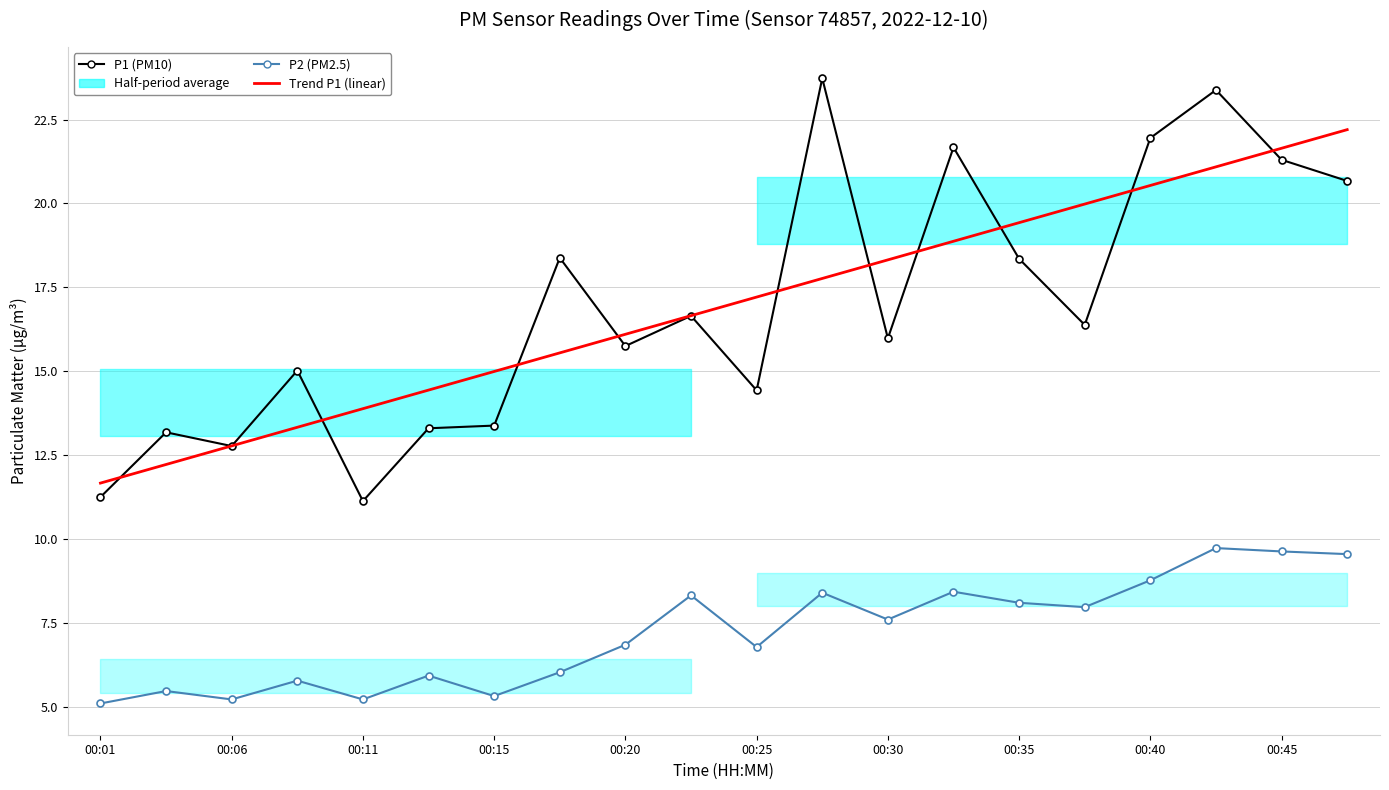

What is the average value of the P2 (PM2.5) series?

7.2